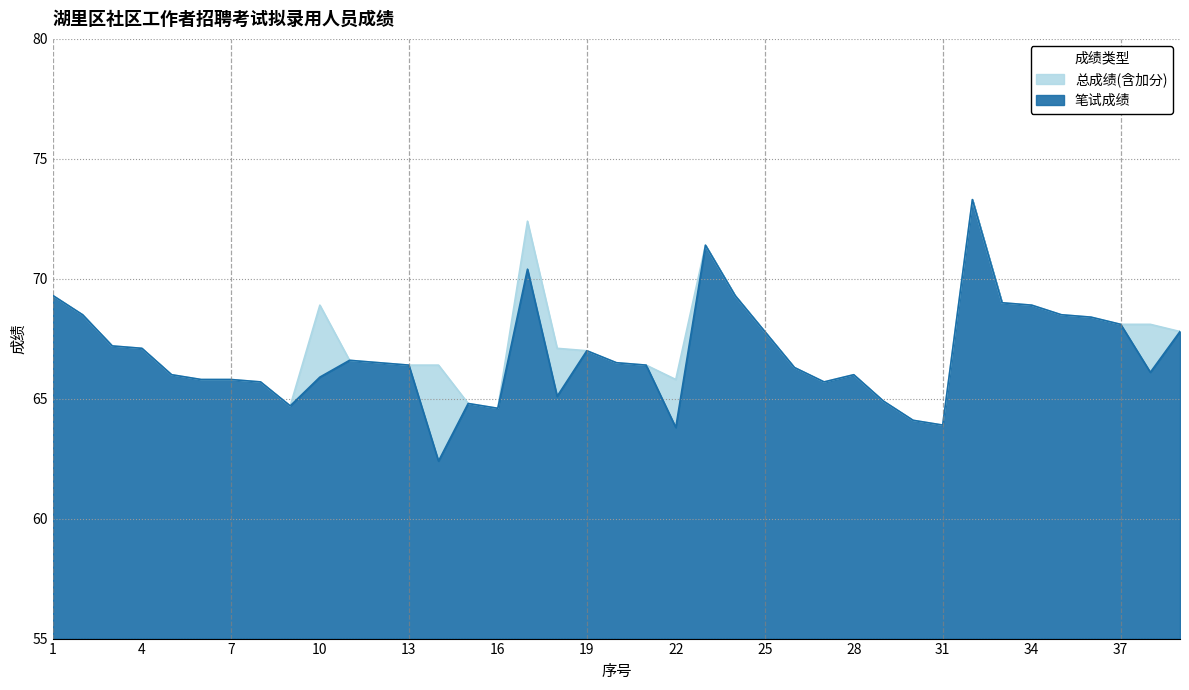

At which label does 笔试成绩 reach its minimum?

14